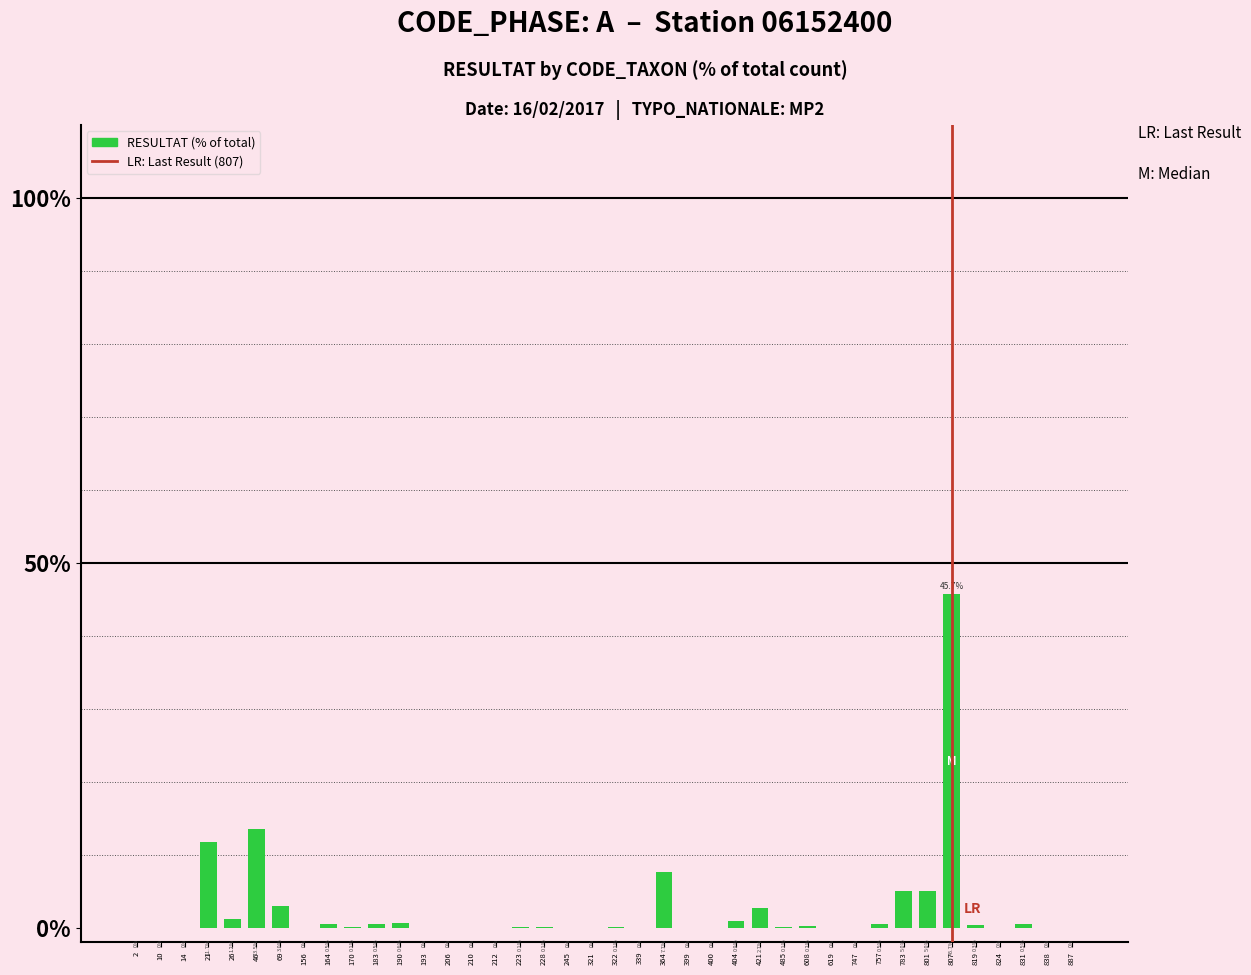

What is the maximum value shown in the chart?

45.7